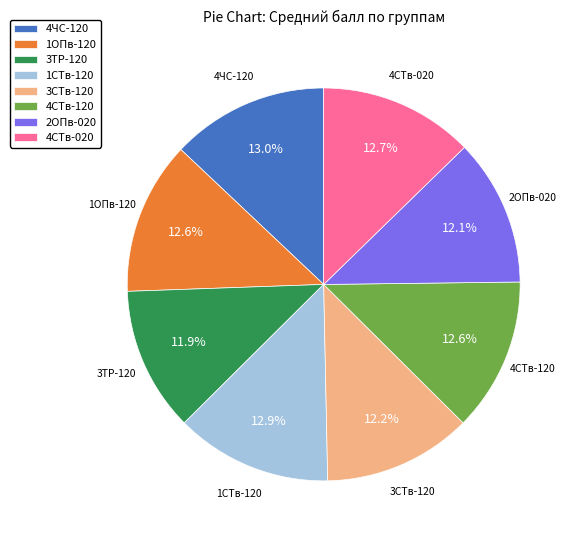

Is 1ОПв-120 the majority of the pie?

No